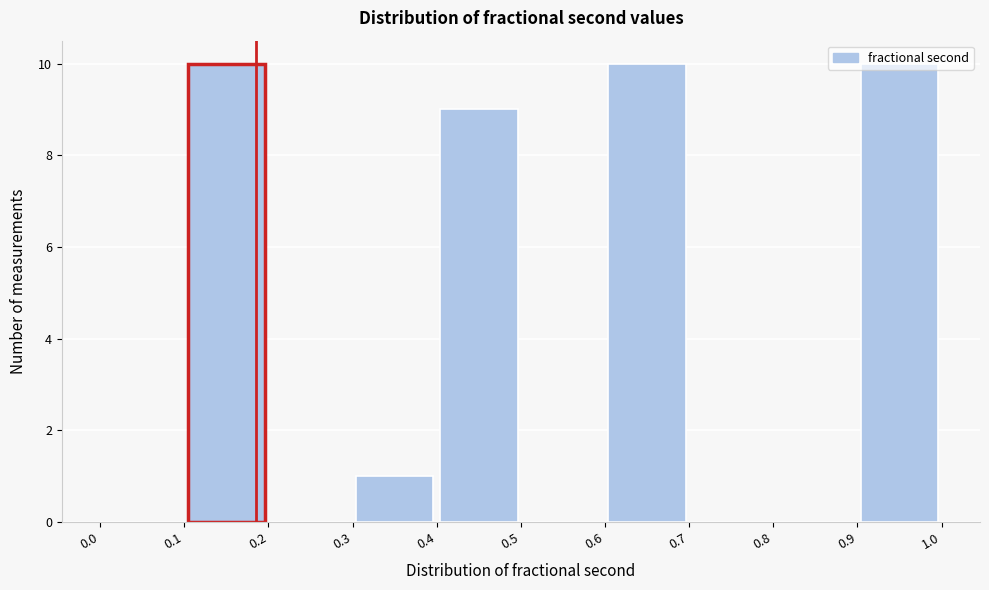

Reading left to right, transcribe this chart: for each bar, give the range it covers on the x-axis and its height. The values are not printed on the chart, so give them approximately, as read against the axis.

0.0 to 0.1: 0
0.1 to 0.2: 10
0.2 to 0.3: 0
0.3 to 0.4: 1
0.4 to 0.5: 9
0.5 to 0.6: 0
0.6 to 0.7: 10
0.7 to 0.8: 0
0.8 to 0.9: 0
0.9 to 1.0: 10